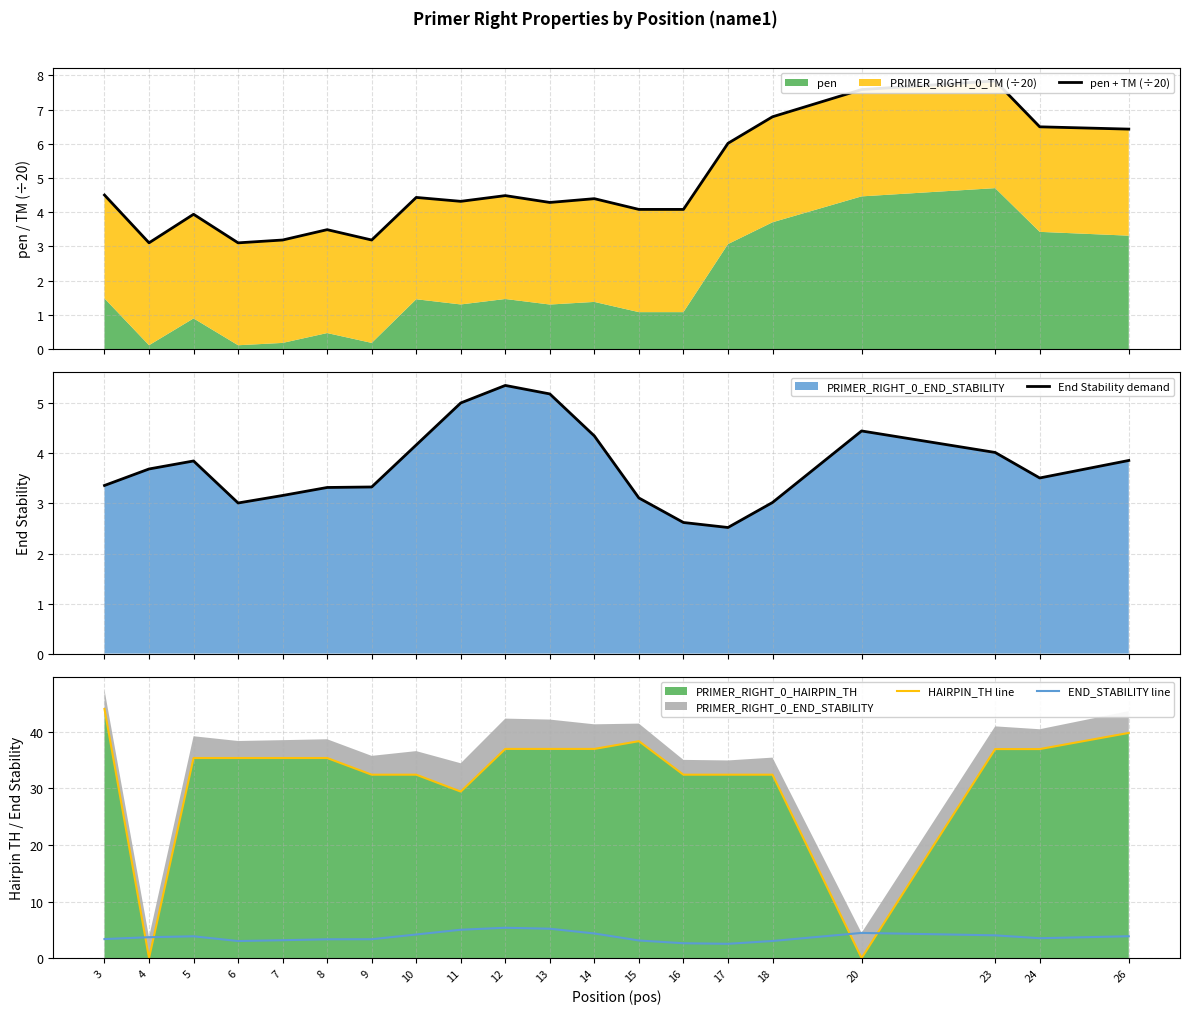

Which series changed the most between 6 and 20?

HAIRPIN_TH line